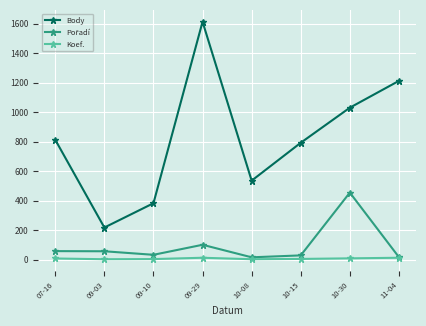

At which label is Body closest to 915?

07-16